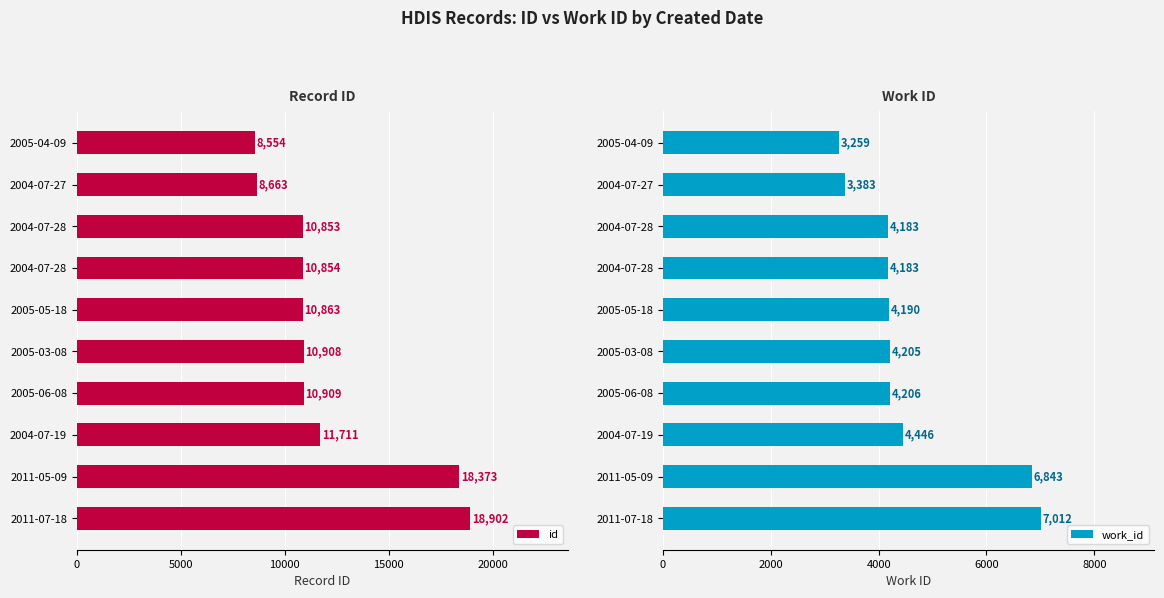

What is the greatest value displayed?

18902